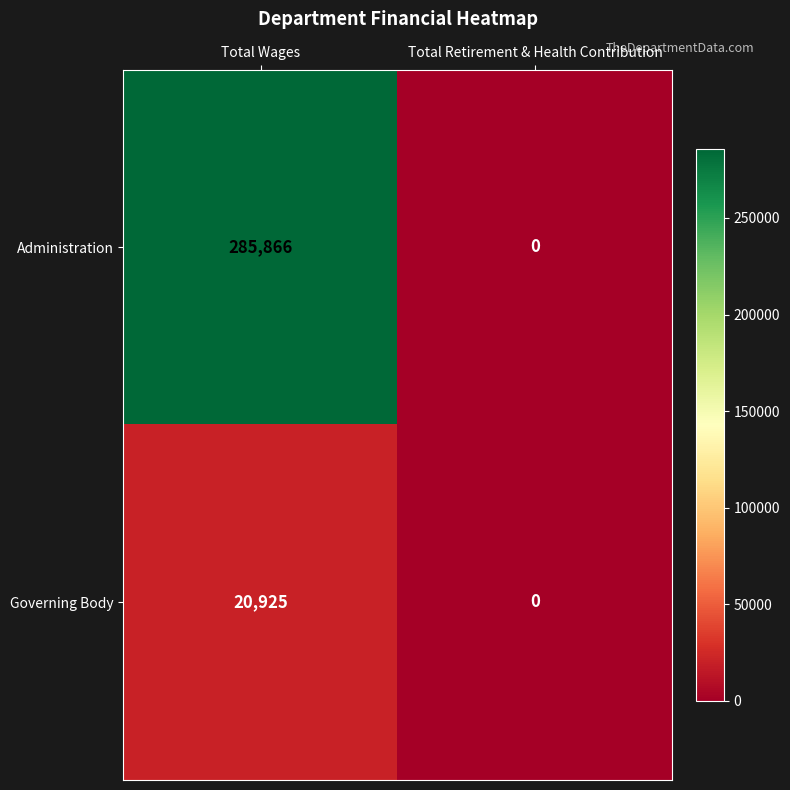

The value of Administration at Total Retirement & Health Contribution is 0. True or false?

True